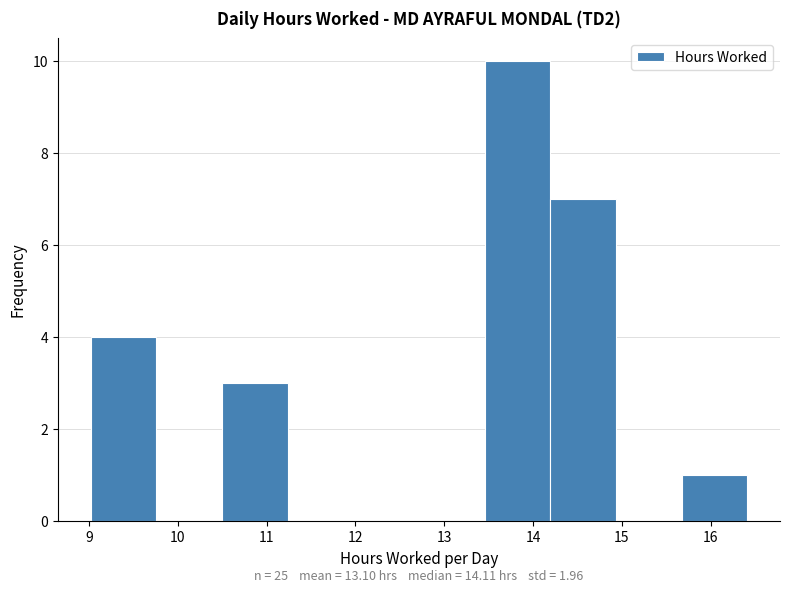

Over which range of the x-axis is the bar tallest?

13.5 to 14.2